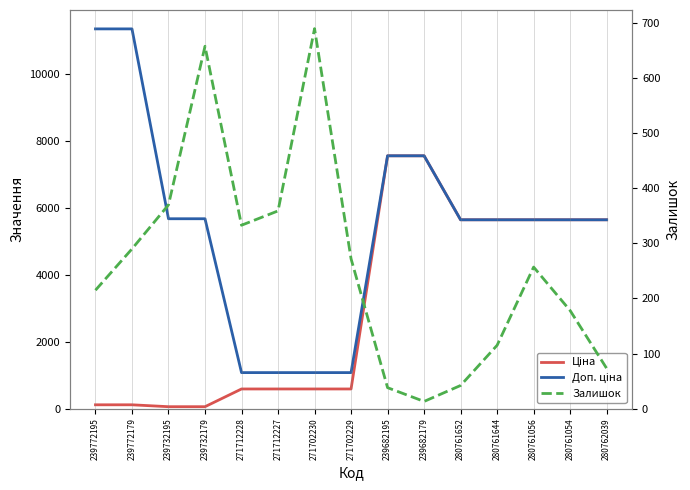

The Доп. ціна series shows 1074.5 at 271702229. True or false?

True